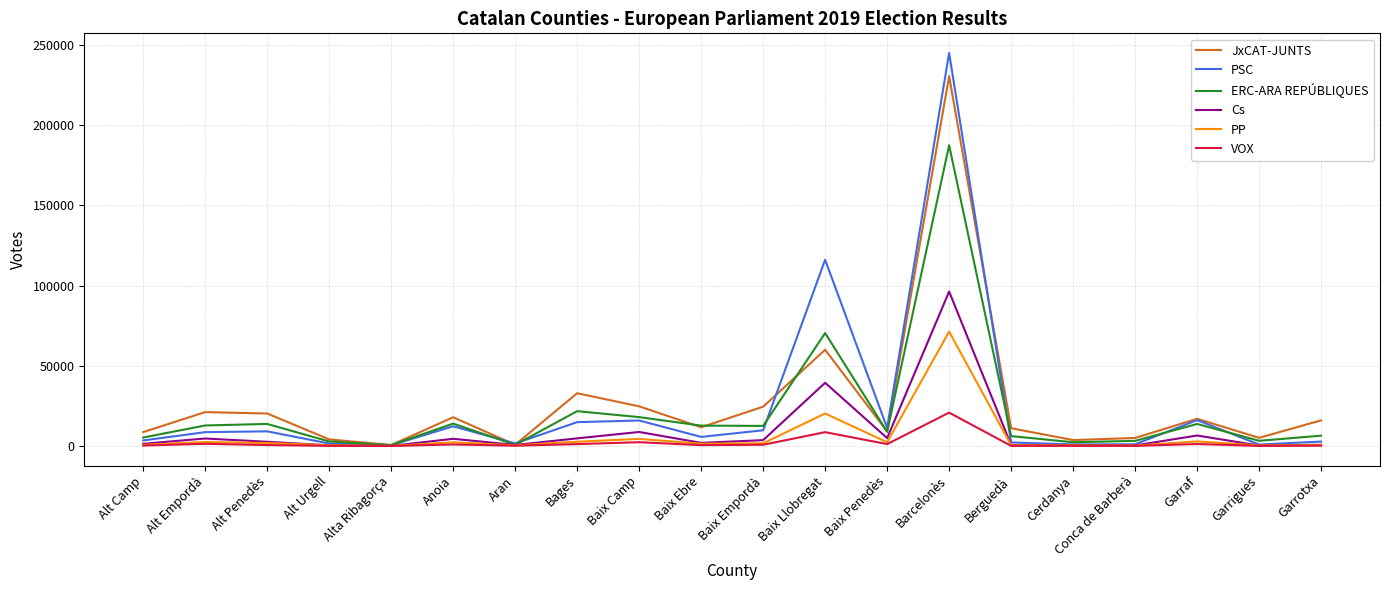

At how many categories does at least one series exceed 103229?

2